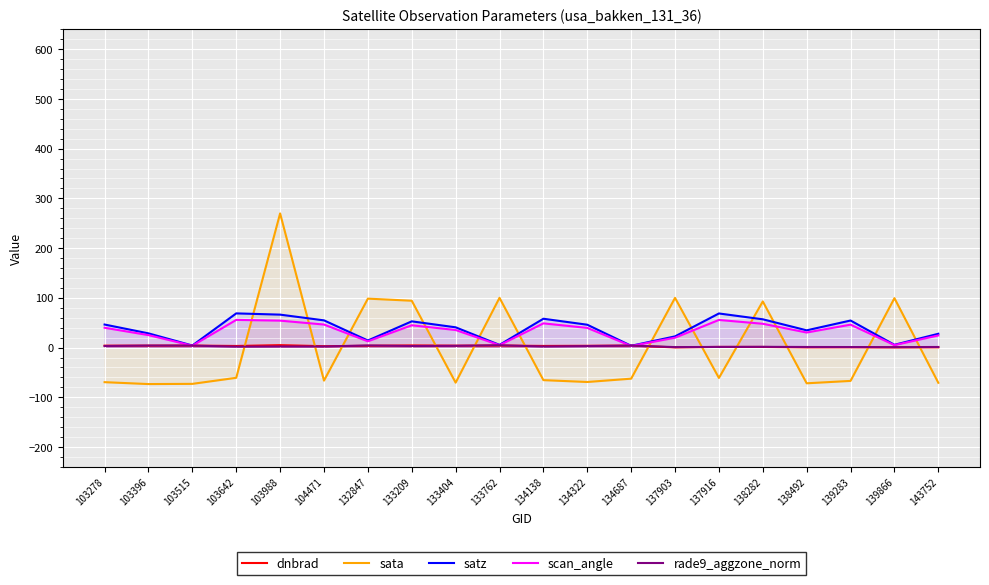

At which label does sata reach its peak?

103988